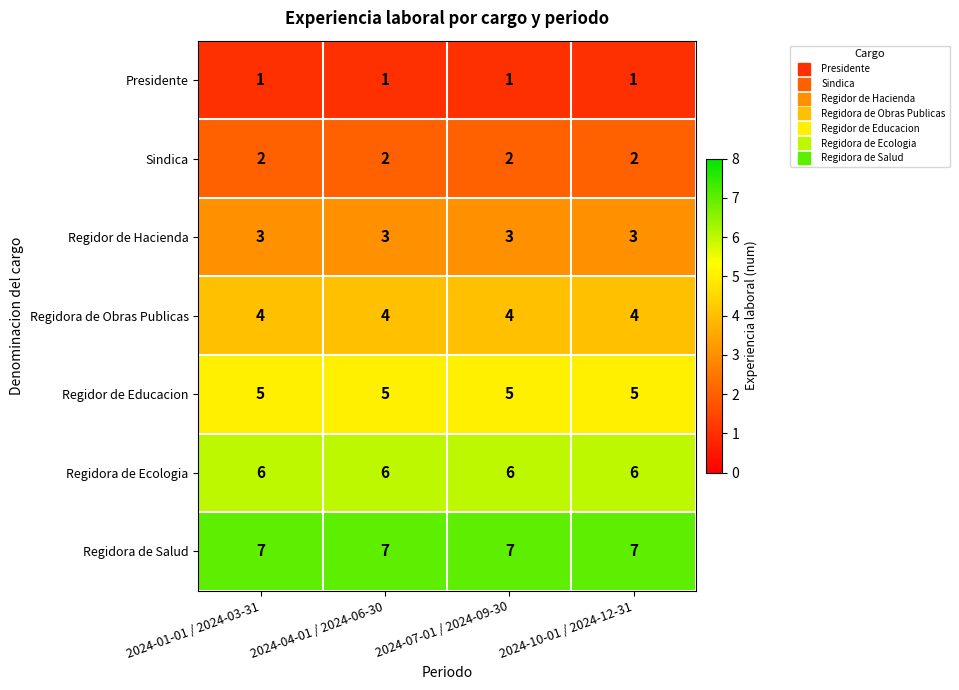

What is the spread (max minus min) of values at 2024-10-01 / 2024-12-31?

6